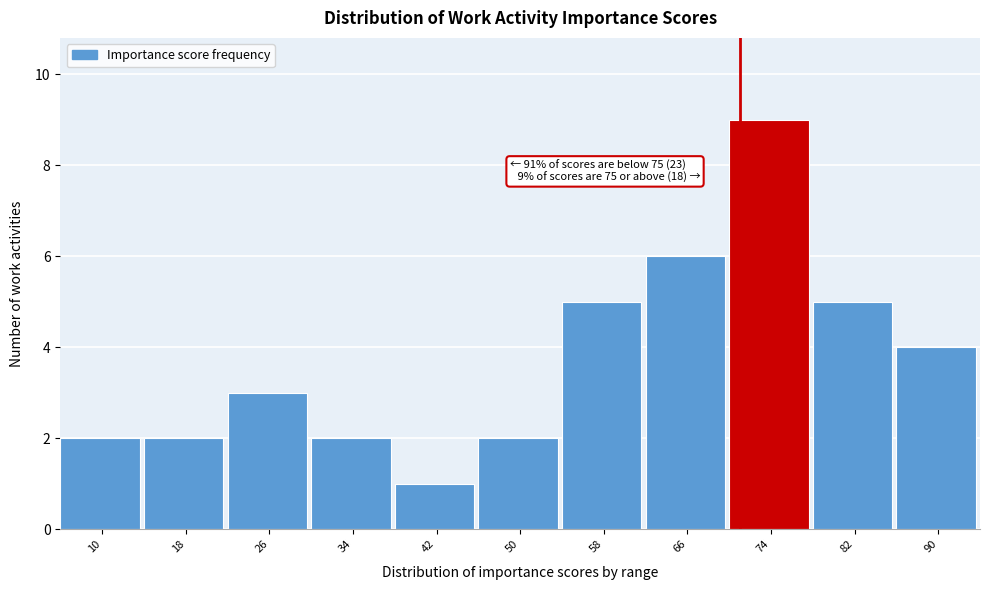

Reading left to right, extract all data points from this chart.

2	2	3	2	1	2	5	6	9	5	4